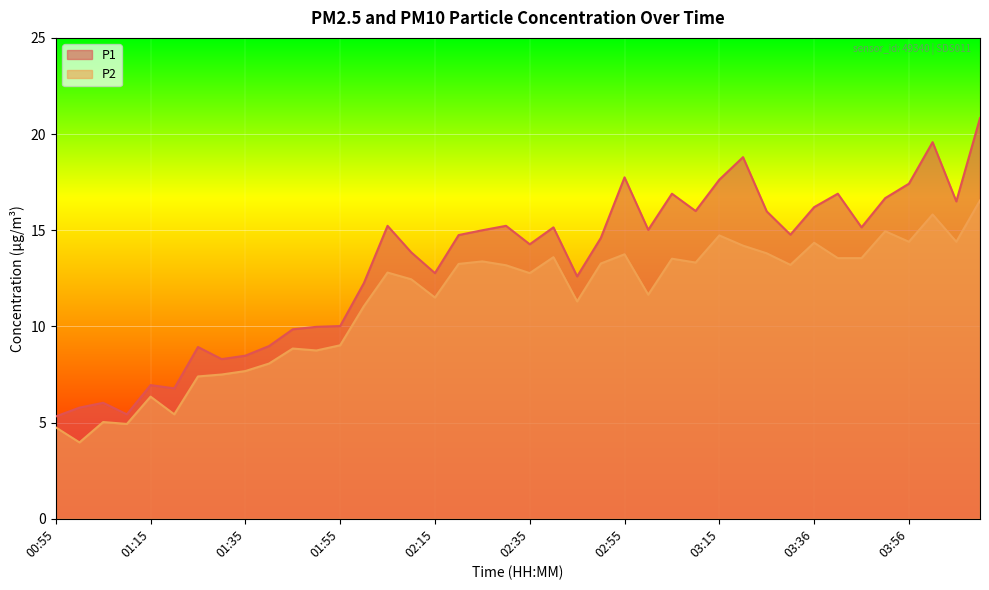

At which label does P1 first exceed 14?

02:05